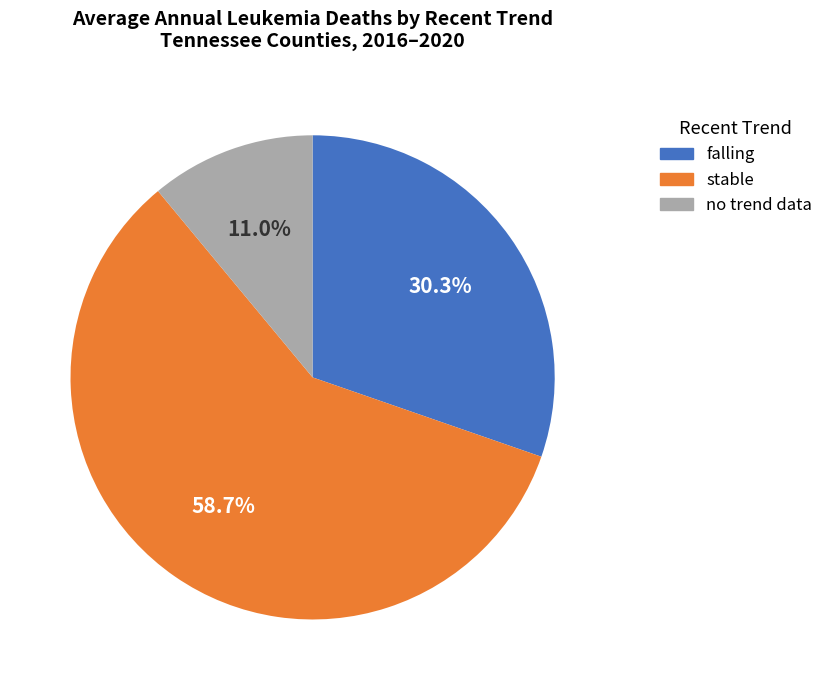

How much of the chart is everything except stable?

41.3%